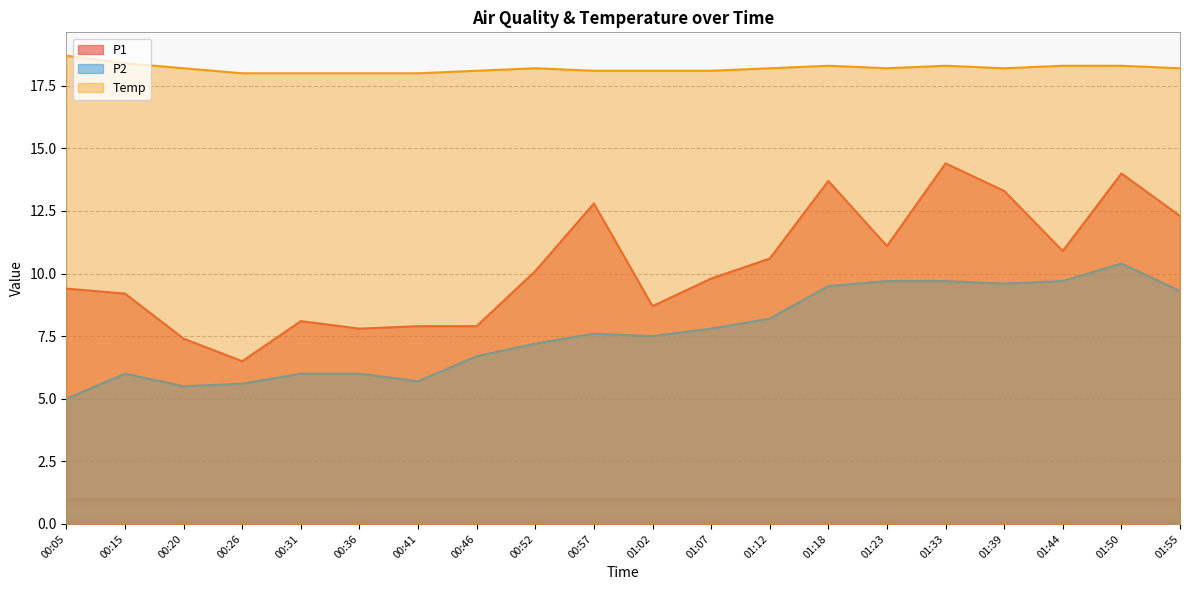

Reading left to right, list all the values displayed in this chart.

P1: 9.4	9.2	7.4	6.5	8.1	7.8	7.9	7.9	10.1	12.8	8.7	9.8	10.6	13.7	11.1	14.4	13.3	10.9	14.0	12.3
P2: 5.0	6.0	5.5	5.6	6.0	6.0	5.7	6.7	7.2	7.6	7.5	7.8	8.2	9.5	9.7	9.7	9.6	9.7	10.4	9.3
Temp: 18.7	18.4	18.2	18.0	18.0	18.0	18.0	18.1	18.2	18.1	18.1	18.1	18.2	18.3	18.2	18.3	18.2	18.3	18.3	18.2